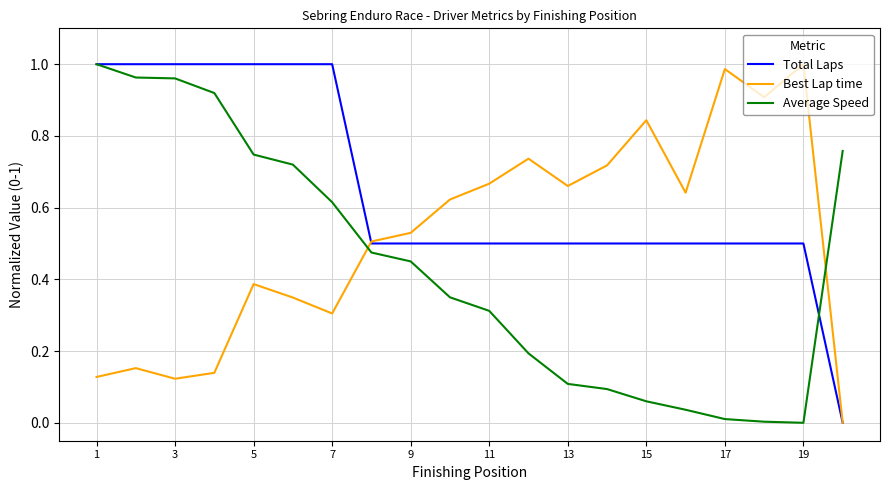

List the series in order of their overall mean, highest first.

Total Laps, Best Lap time, Average Speed